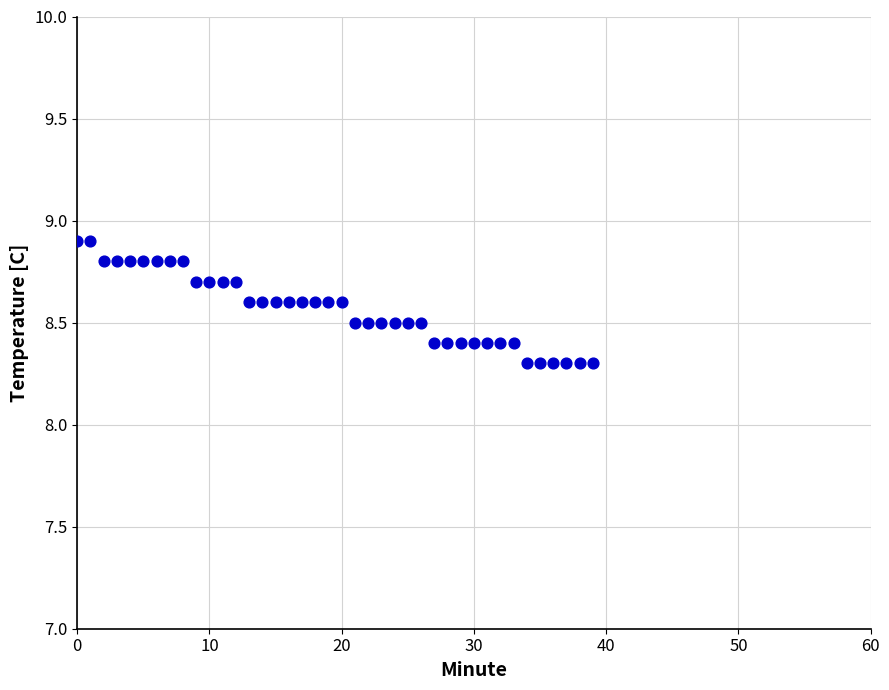

How many data points are displayed?

40